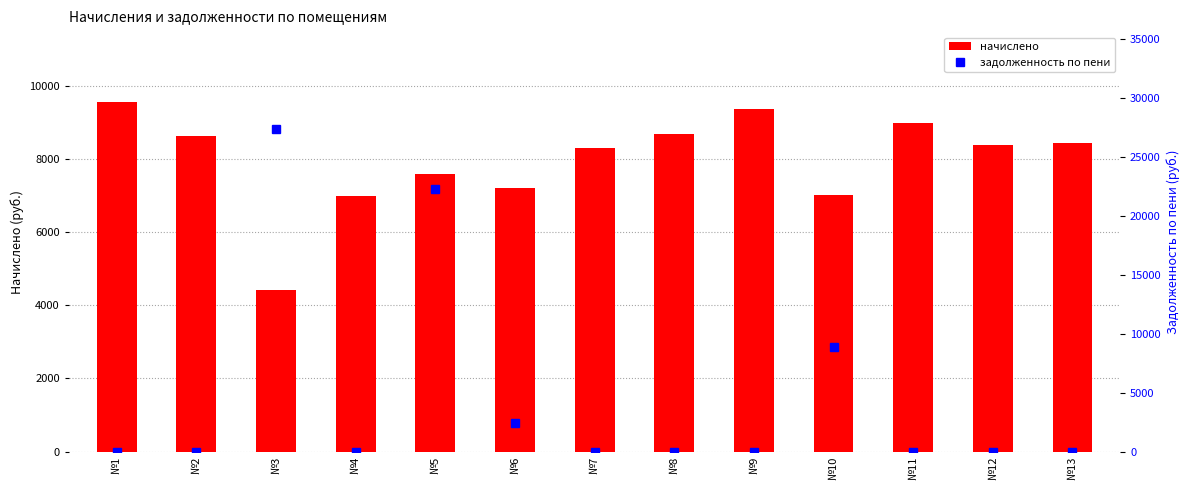

Where does the начислено series first go above 8383?

№1